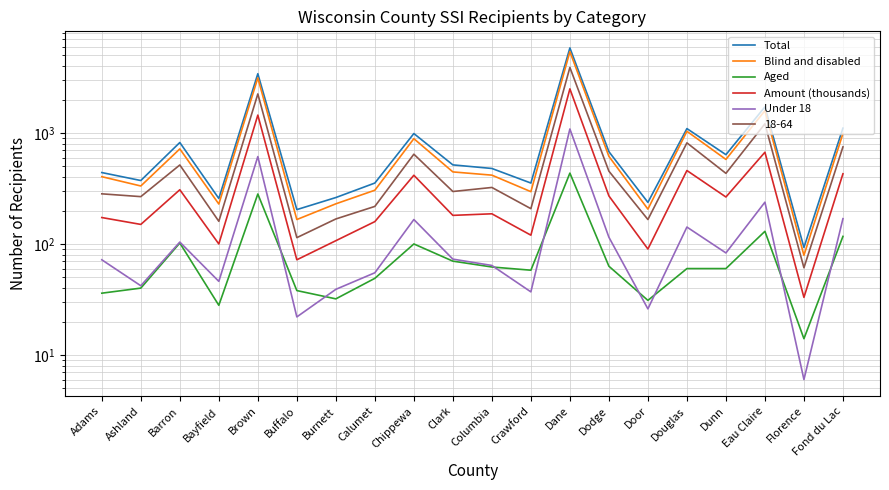

What is the total value across all series at Adams?

1125